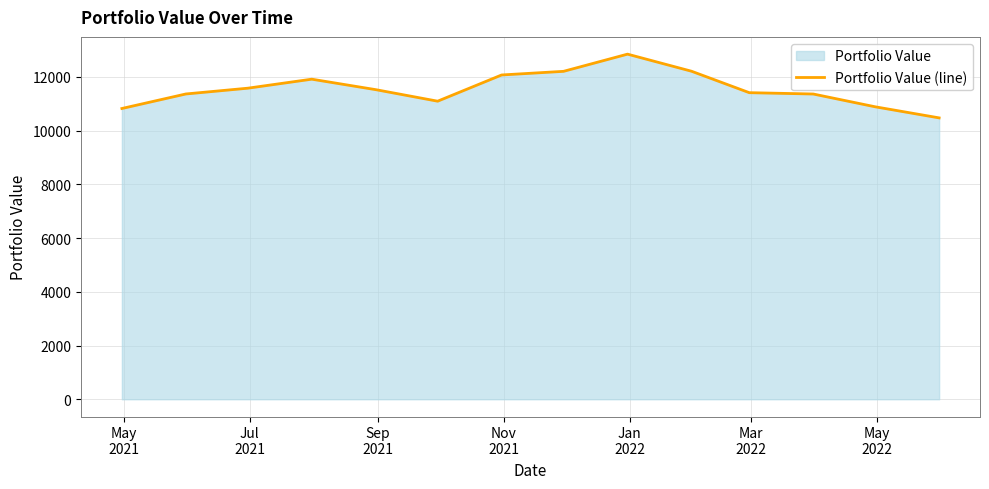

What is the smallest value displayed?

10473.5